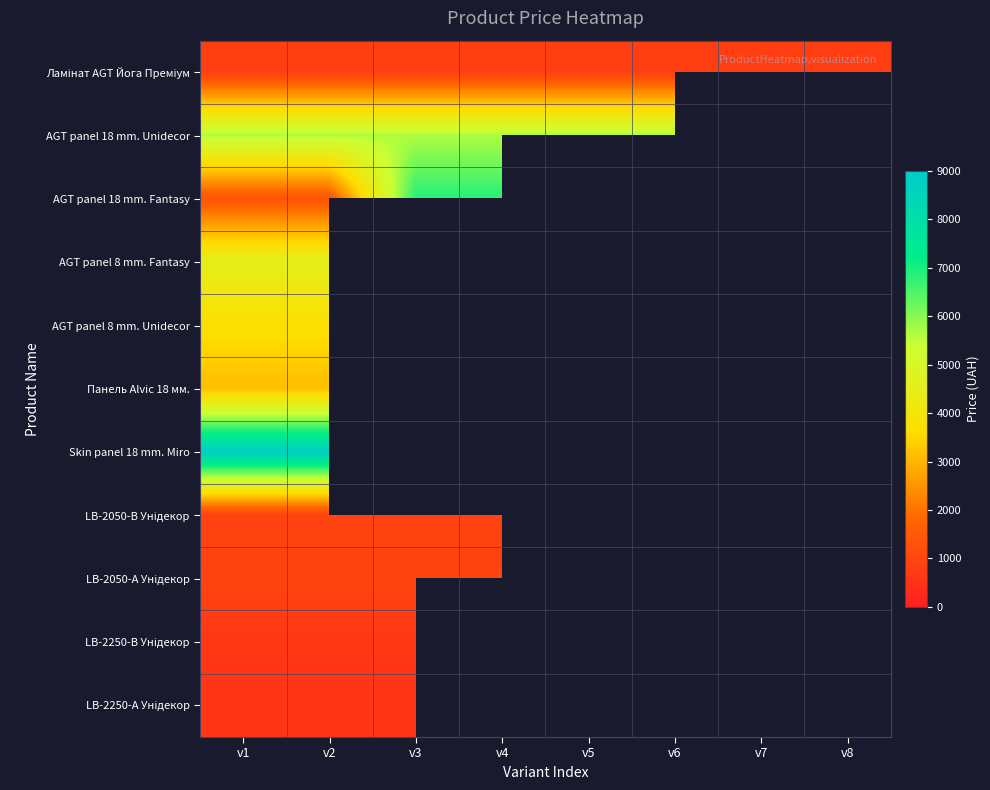

The AGT panel 18 mm. Unidecor series shows 9451.4 at v5. True or false?

False